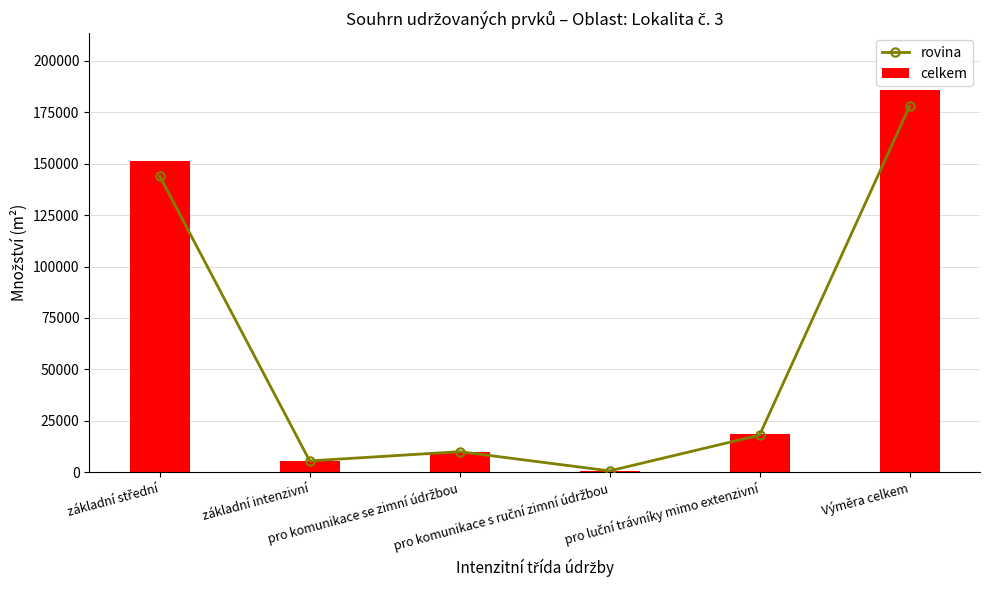

Between Výměra celkem and základní střední, which is larger?

Výměra celkem